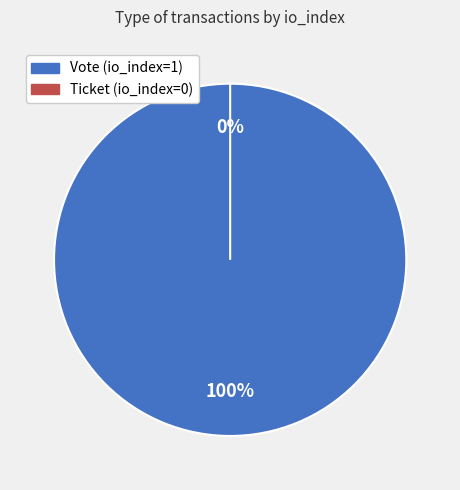

Which slice is the largest?

Vote (io_index=1)